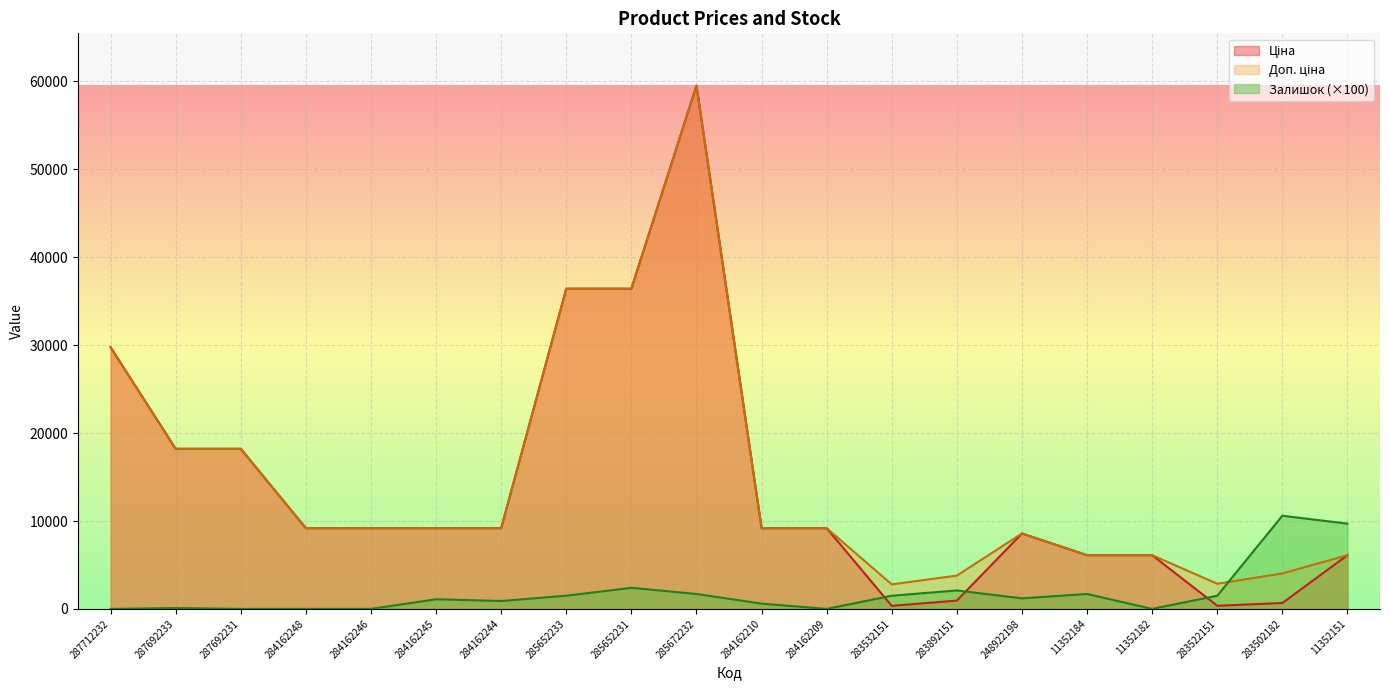

What is the label of the 7th point from the left?

284162244